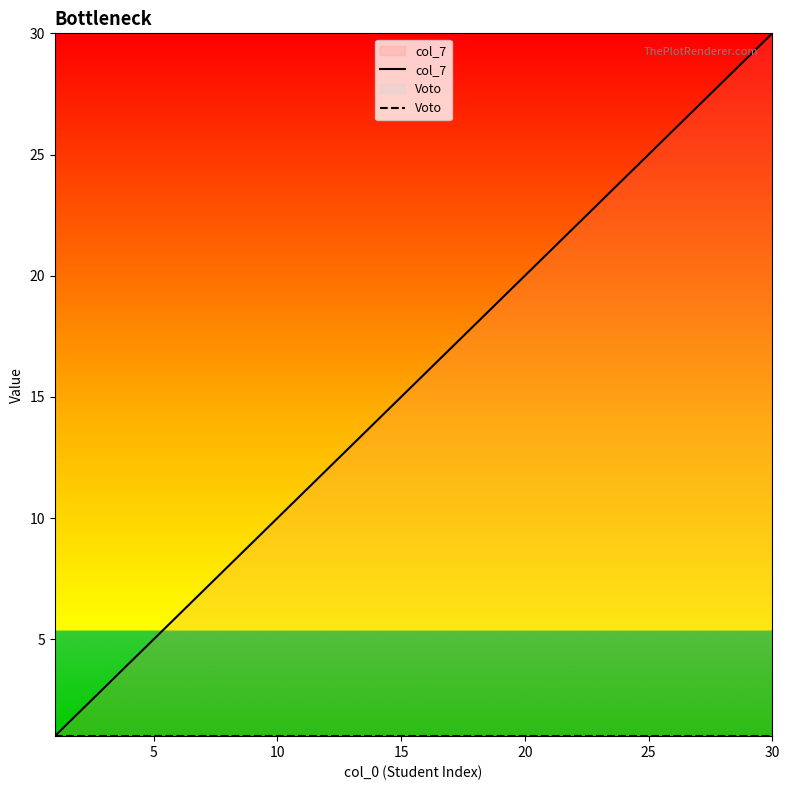

List the series in order of their overall mean, highest first.

col_7, Voto